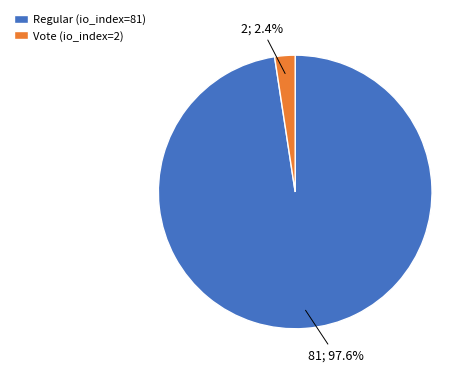

What percentage do Regular (io_index=81) and Vote (io_index=2) together represent?

100.0%